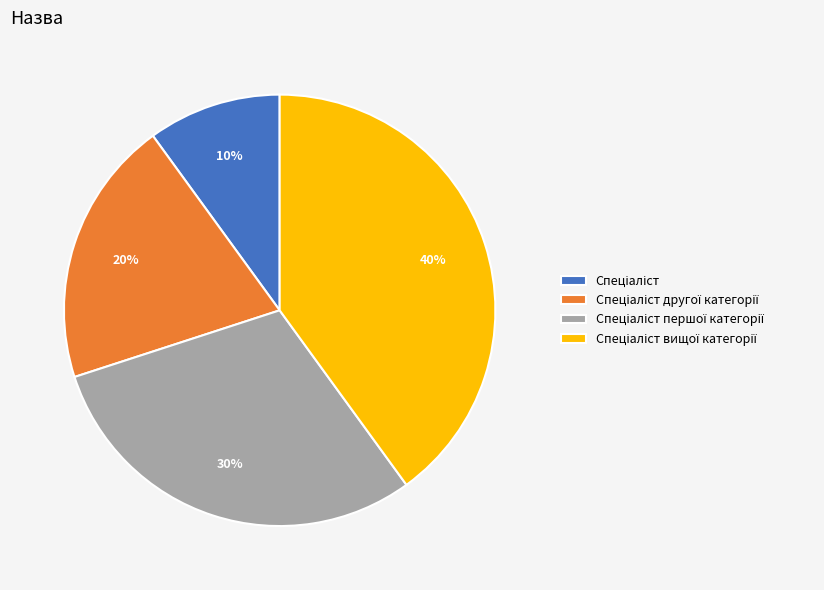

Is there any slice that represents more than half of the pie?

No